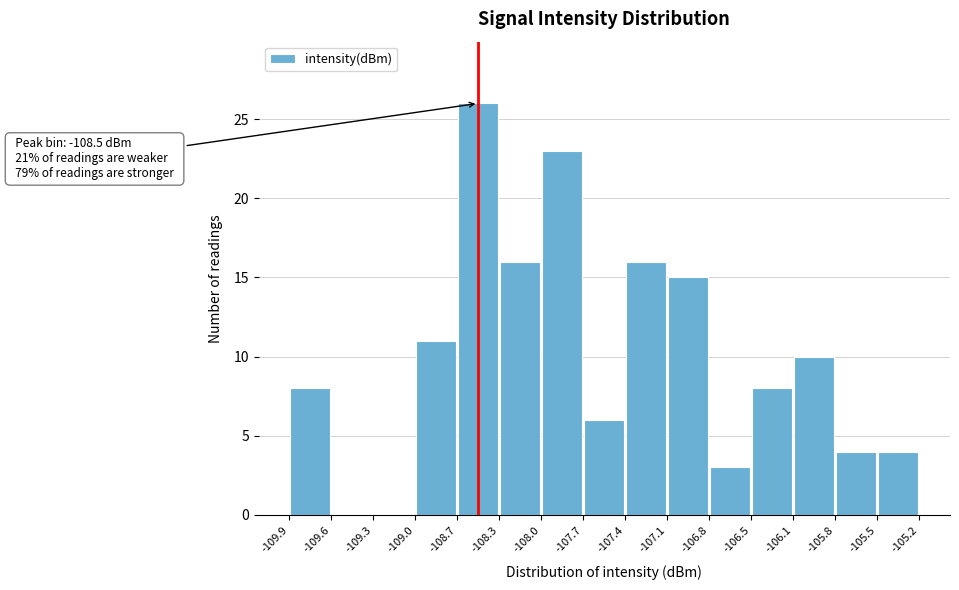

Over which range of the x-axis is the bar tallest?

-108.7 to -108.3